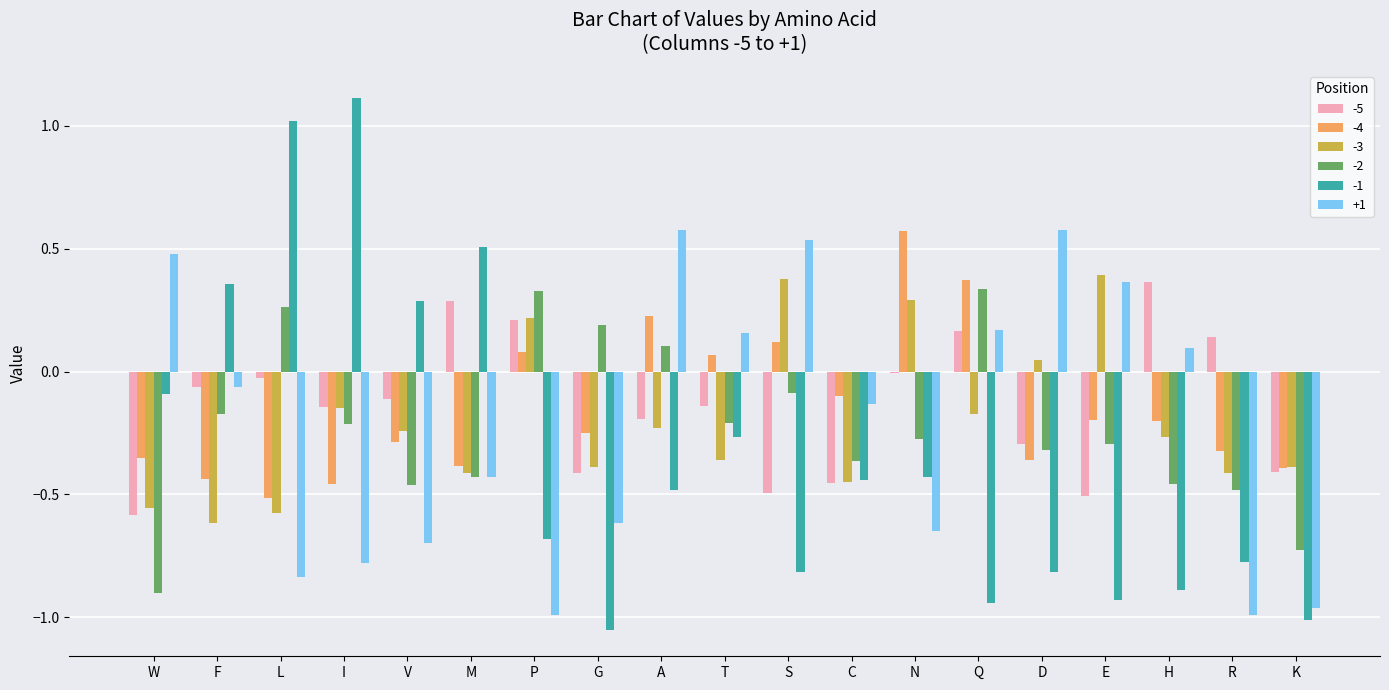

What is the spread (max minus min) of values at P?

1.3